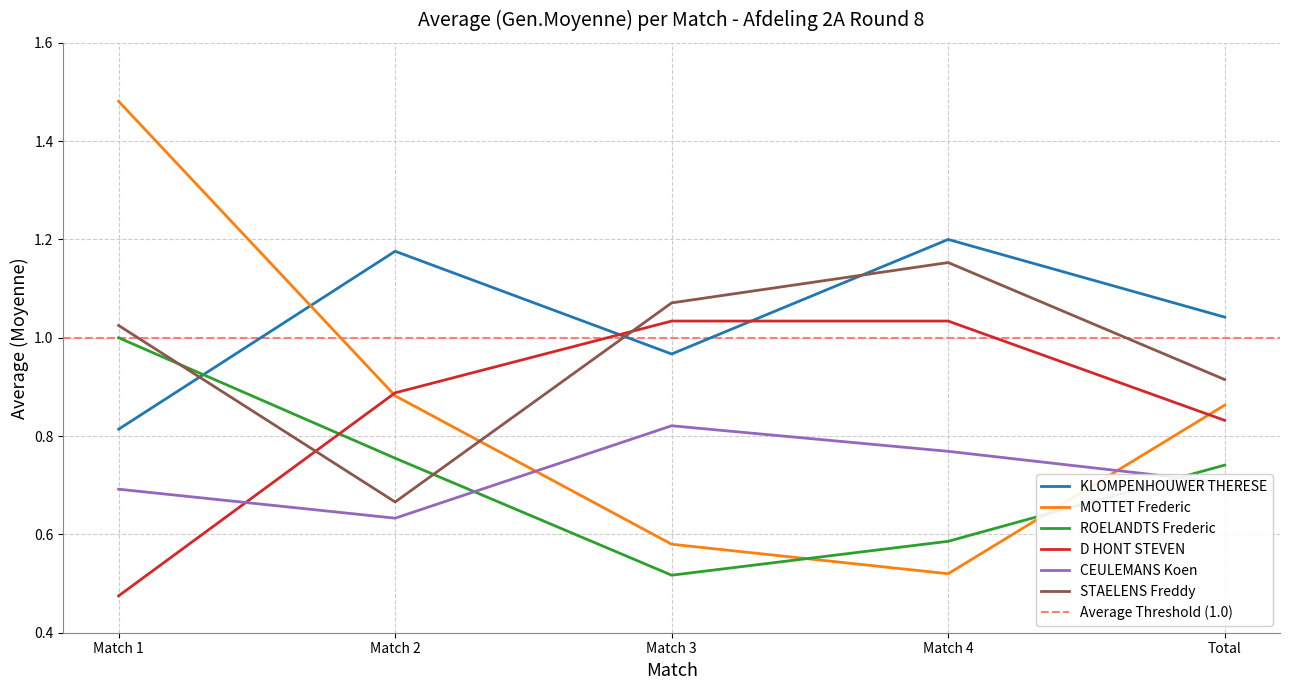

Which category has the highest value across all series?

Match 1